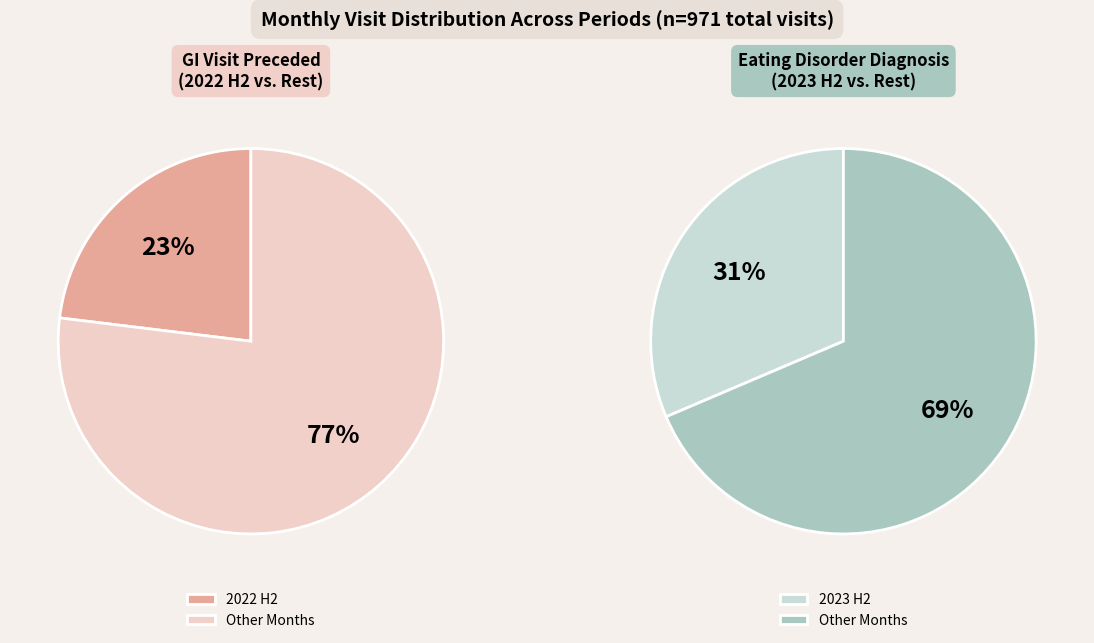

Is it true that 2023-11 is 15% of the pie?

False